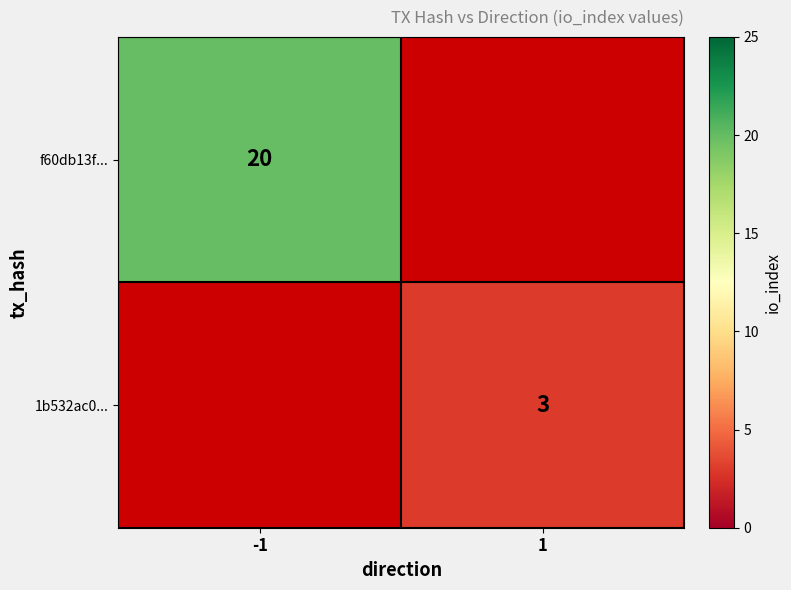

The 1b532ac0... series shows 3 at 1. True or false?

True